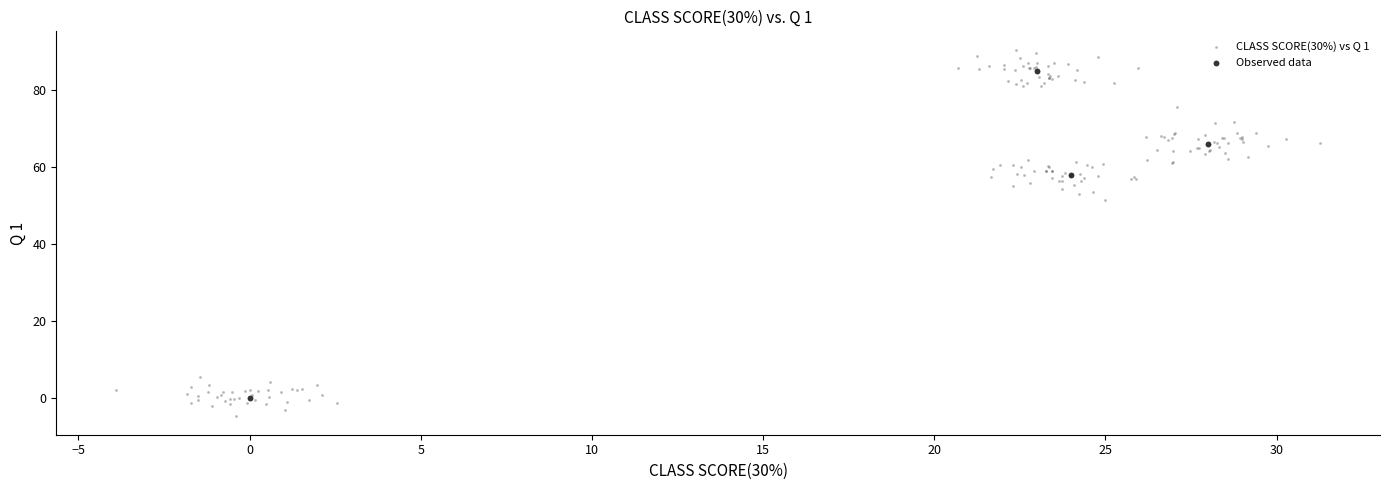

Which series contains the highest Y value?

CLASS SCORE(30%) vs Q 1